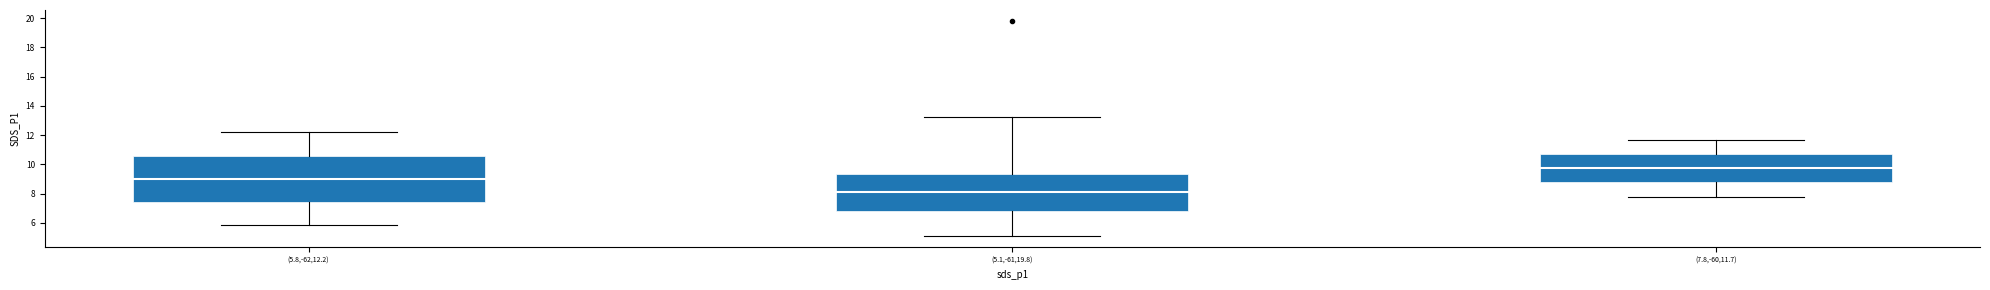

Read the value at 6.

6.7